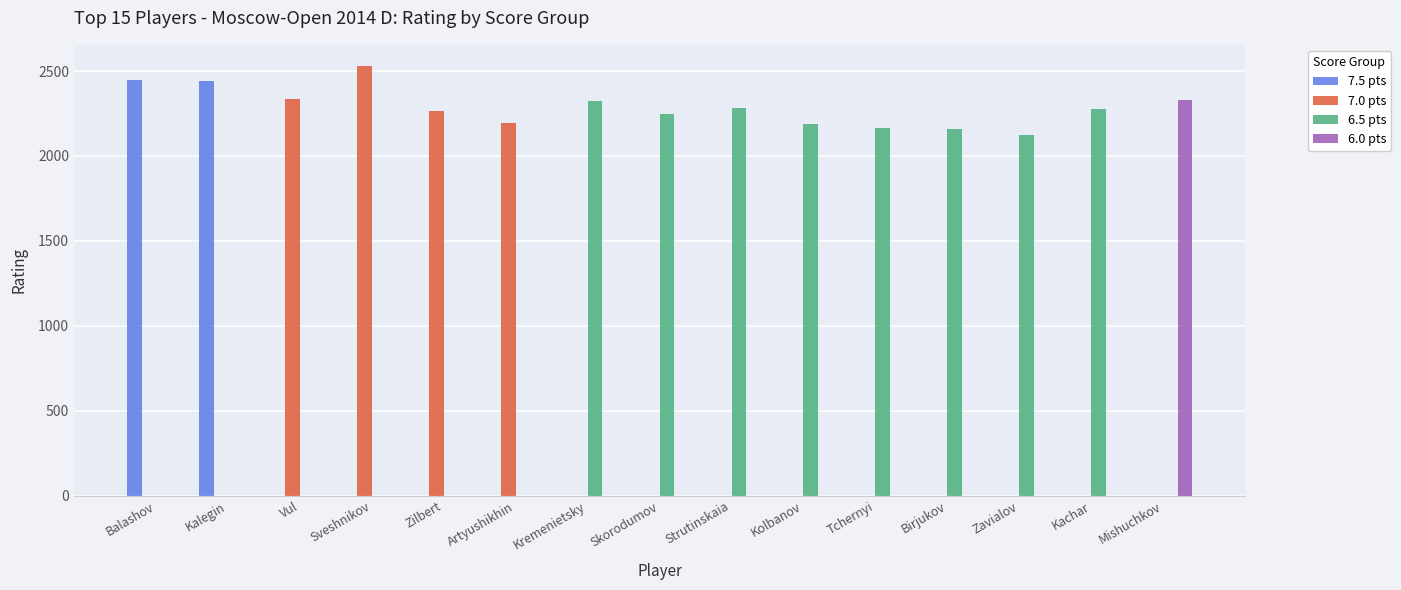

How many distinct data groups are displayed?

4